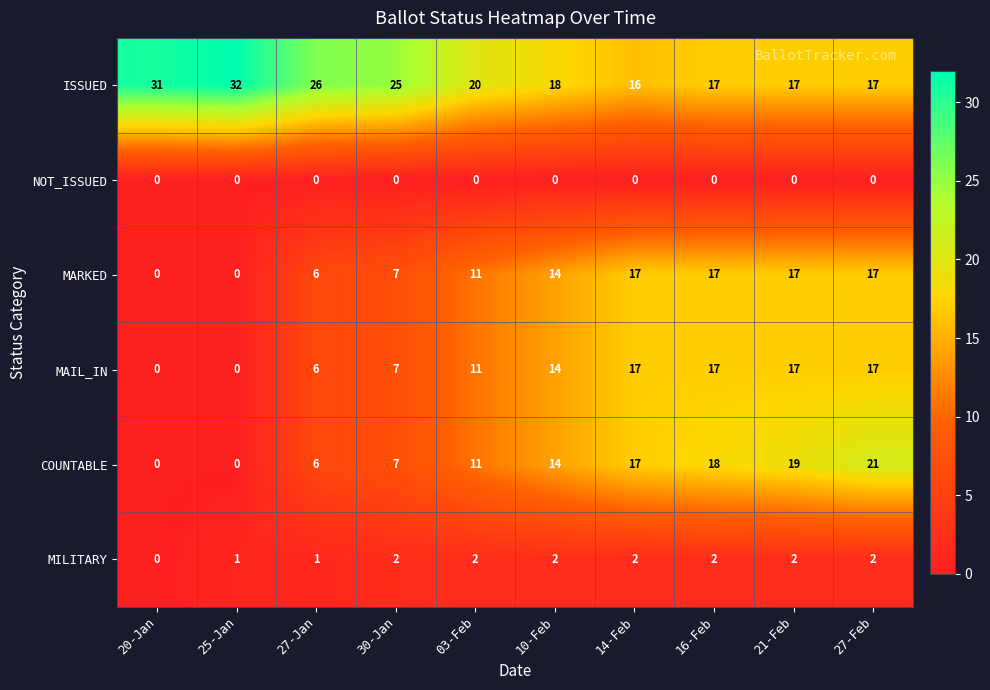

The MILITARY series shows 2 at 16-Feb. True or false?

True